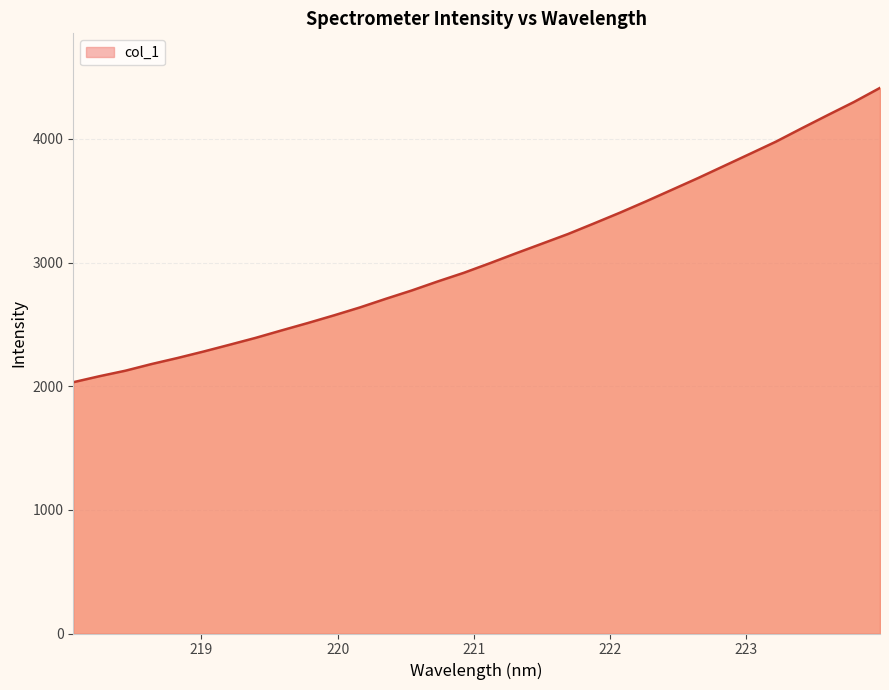

Reading right to left, what are all the values shown in this chart?

4412.5	4298.6	4193.6	4086.9	3978.1	3879.3	3781.2	3683.1	3588.8	3494.8	3403.5	3316.4	3230.6	3152.5	3074.6	2994.7	2917.2	2847.6	2774.4	2706.8	2636.6	2572.3	2510.7	2451.4	2390.9	2335.2	2280.3	2228.0	2178.9	2125.3	2080.5	2032.1